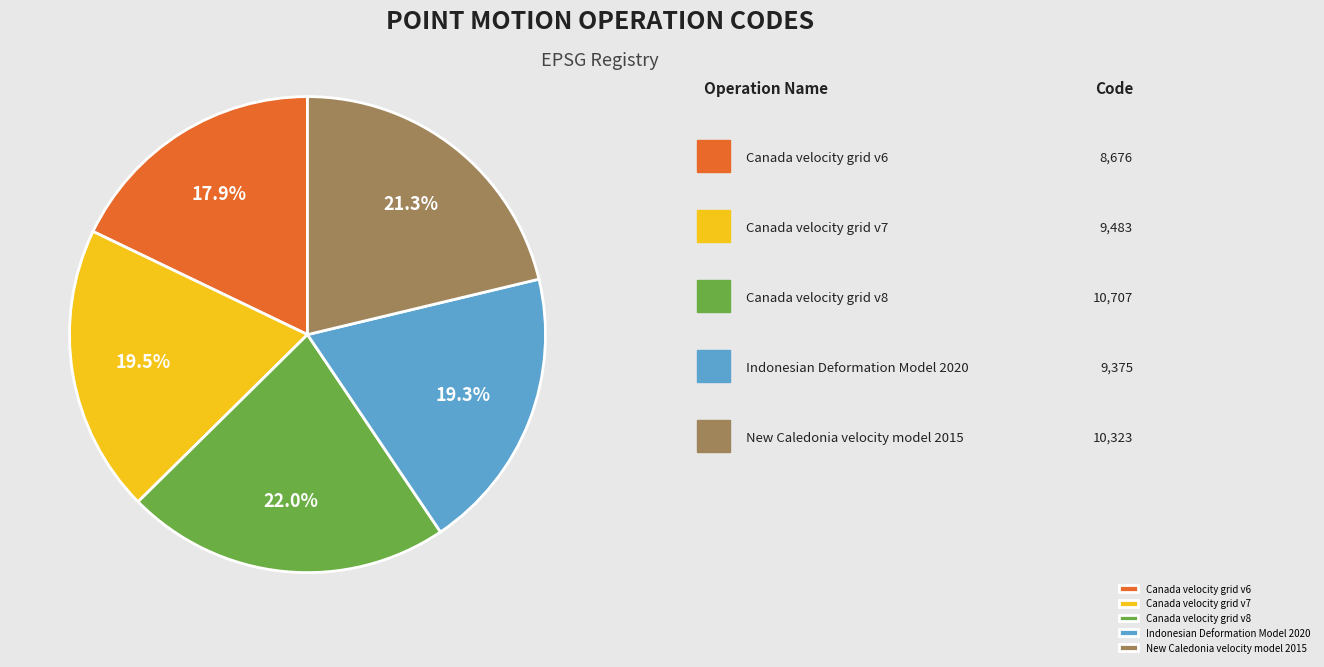

To the nearest percent, what percentage of the pie is Canada velocity grid v8?

22%